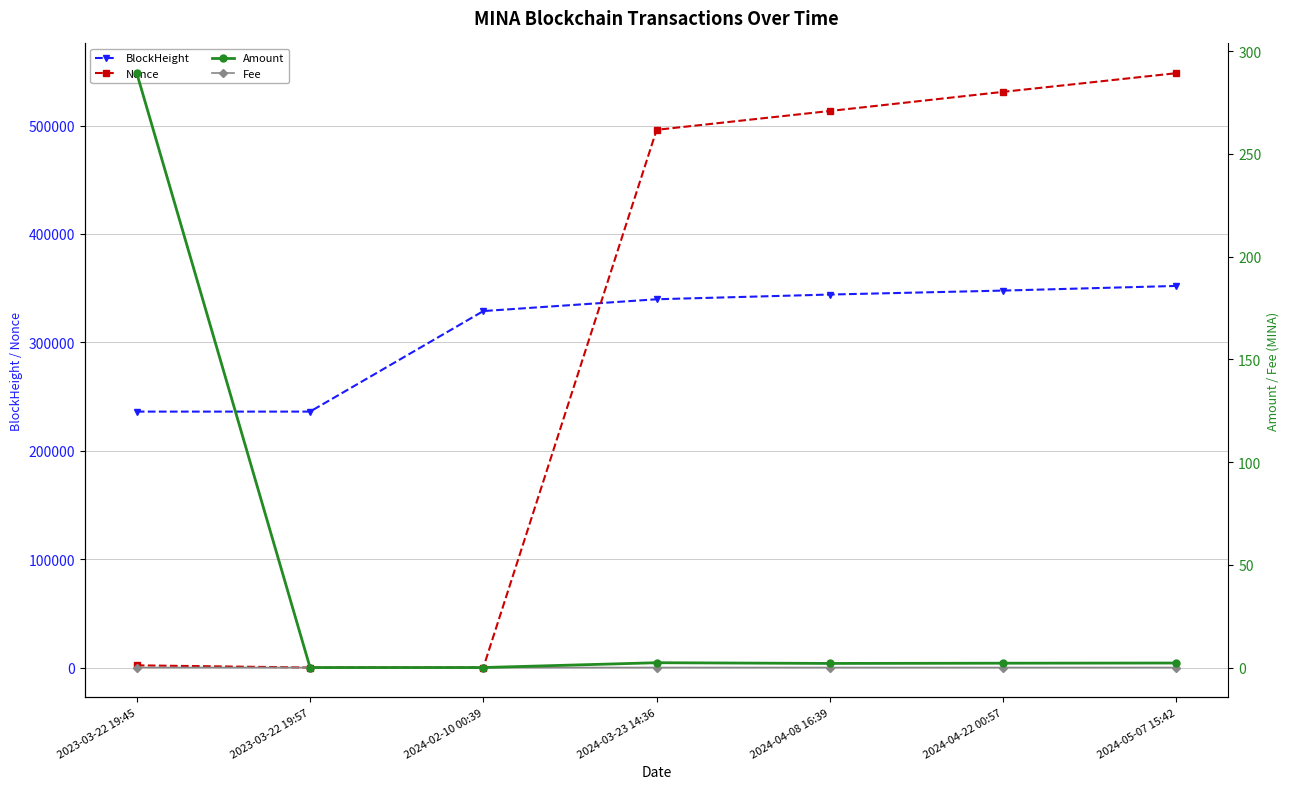

Between 2023-03-22 19:45 and 2024-02-10 00:39, which is larger?

2024-02-10 00:39